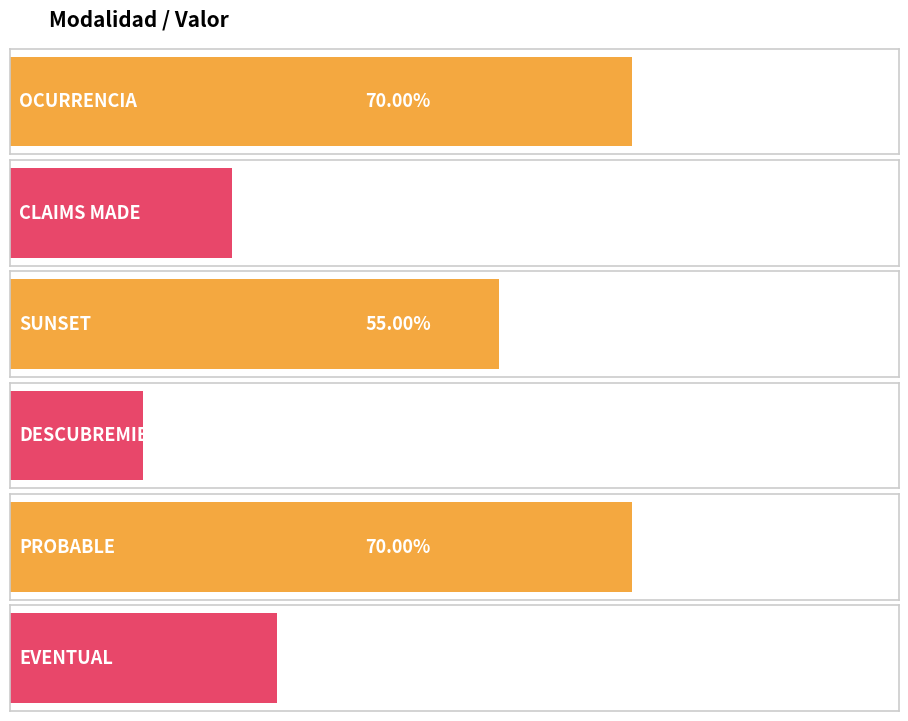

Reading left to right, transcribe all the data shown in this chart.

OCURRENCIA=0.7	CLAIMS MADE=0.2	SUNSET=0.6	DESCUBREMIENTO=0.1	PROBABLE=0.7	EVENTUAL=0.3